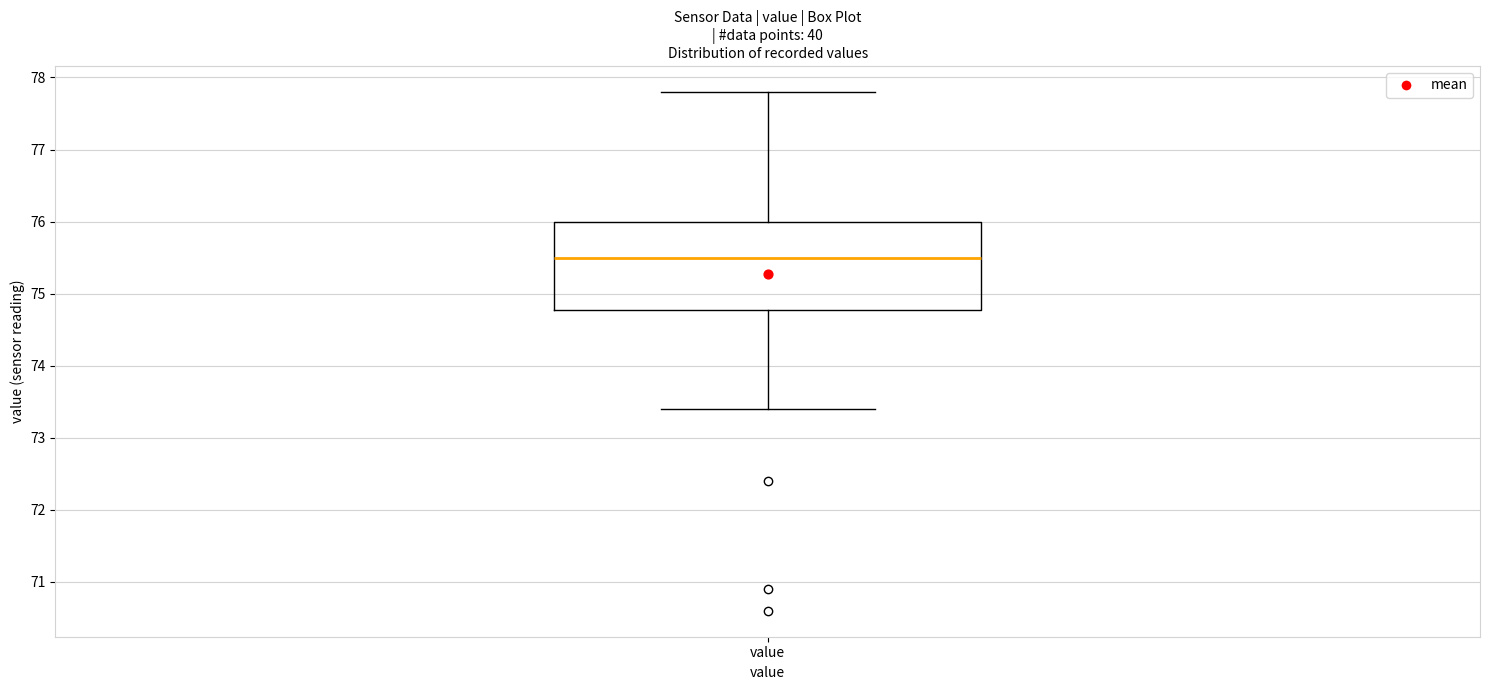

Where does the median line of the box for value sit on the y-axis? The values are not printed on the chart, so give them approximately, as read against the axis.

75.5